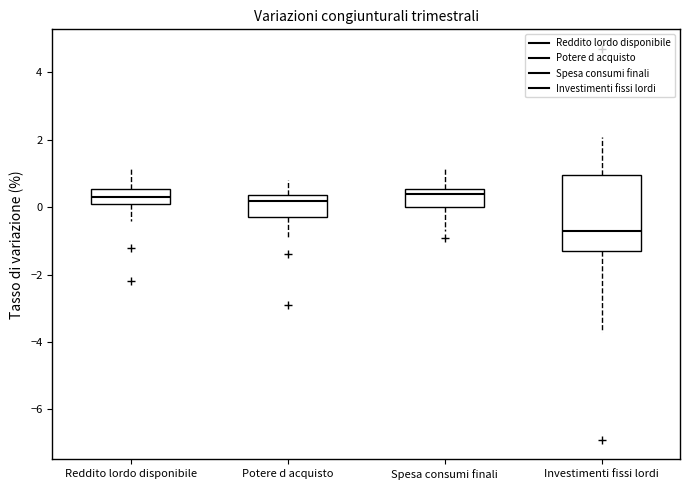

Where does the upper whisker of the box for Spesa consumi finali end on the y-axis? The values are not printed on the chart, so give them approximately, as read against the axis.

1.2